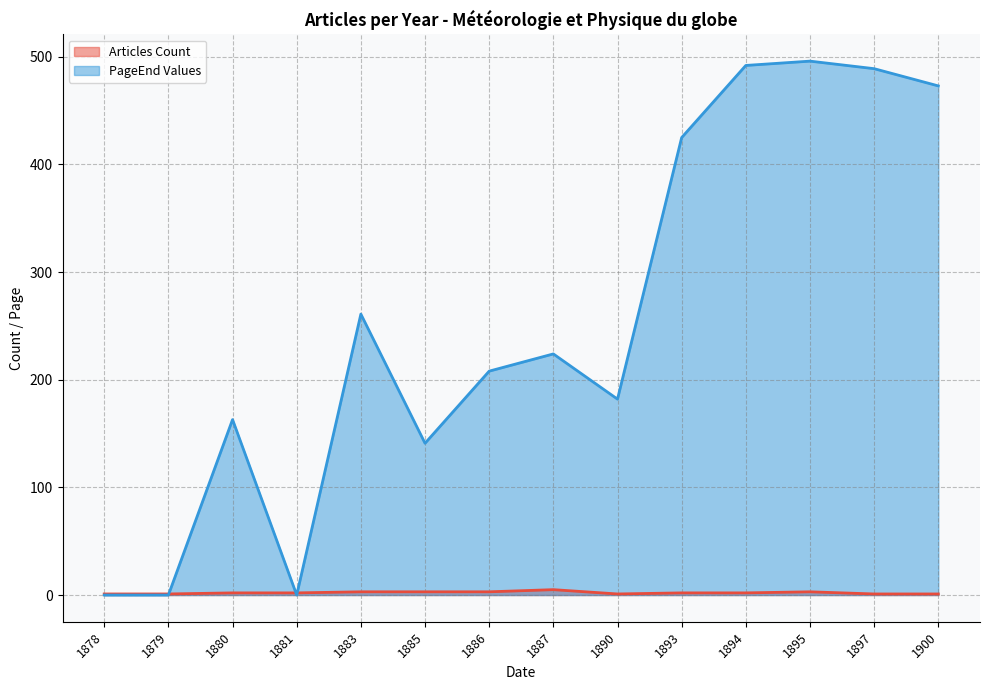

Reading left to right, transcribe all the data shown in this chart.

Articles Count: 1	1	2	2	3	3	3	5	1	2	2	3	1	1
PageEnd Values: 0	0	163	0	261	141	208	224	182	425	492	496	489	473